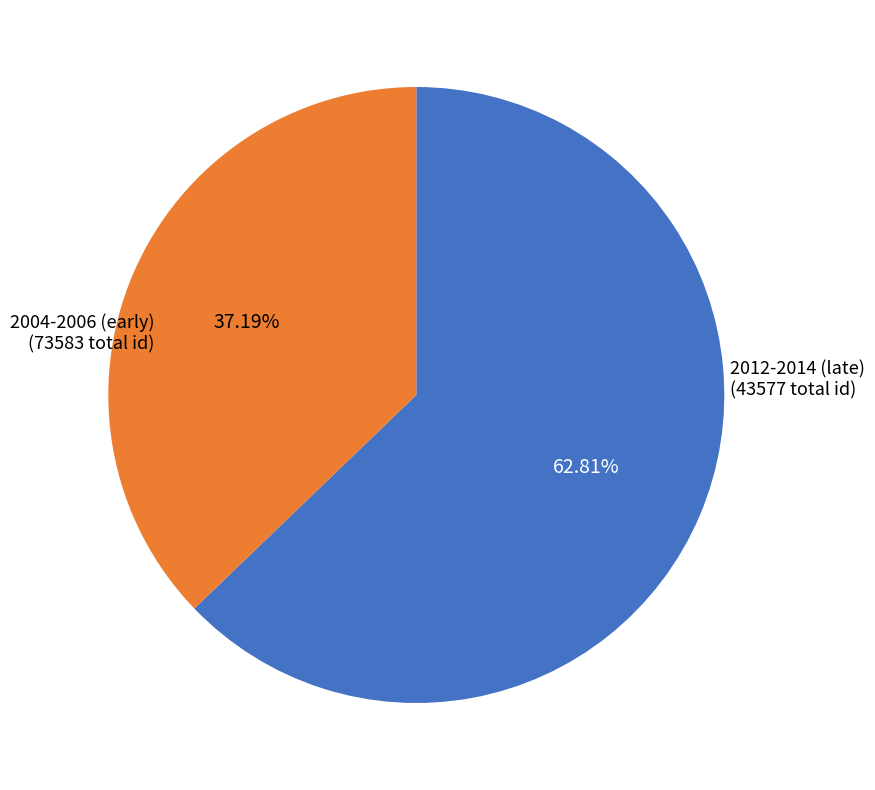

Is there any slice that represents more than half of the pie?

Yes